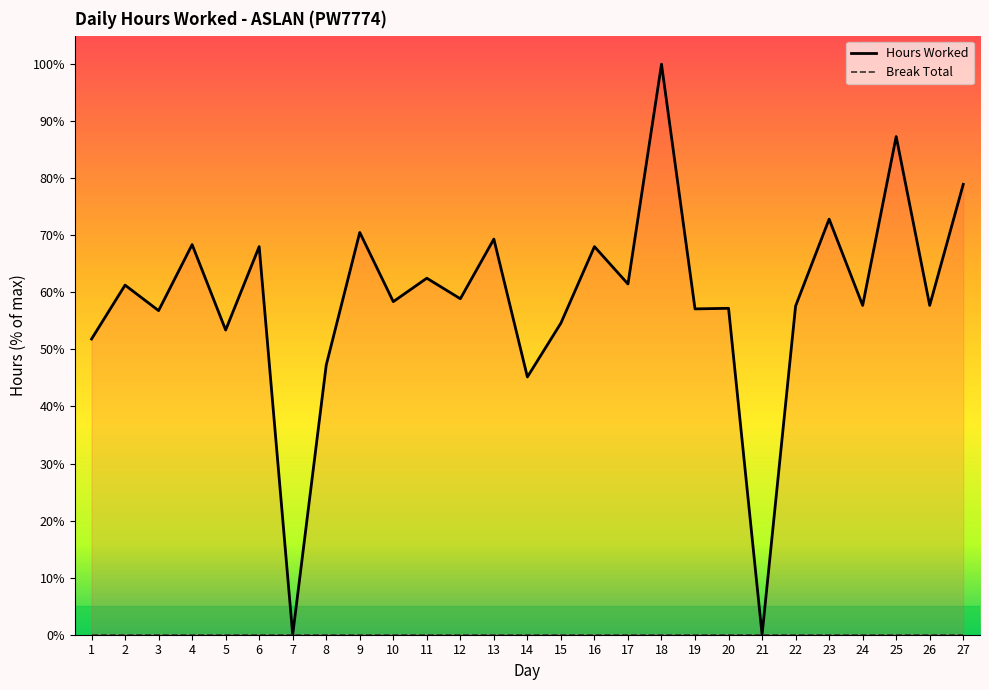

Where is the first local maximum?

2